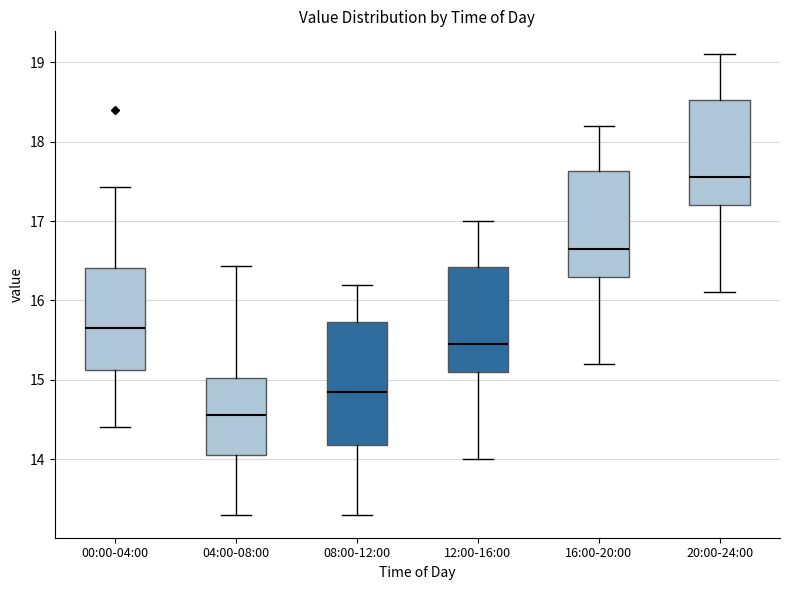

Where does the median line of the box for 00:00-04:00 sit on the y-axis? The values are not printed on the chart, so give them approximately, as read against the axis.

15.7